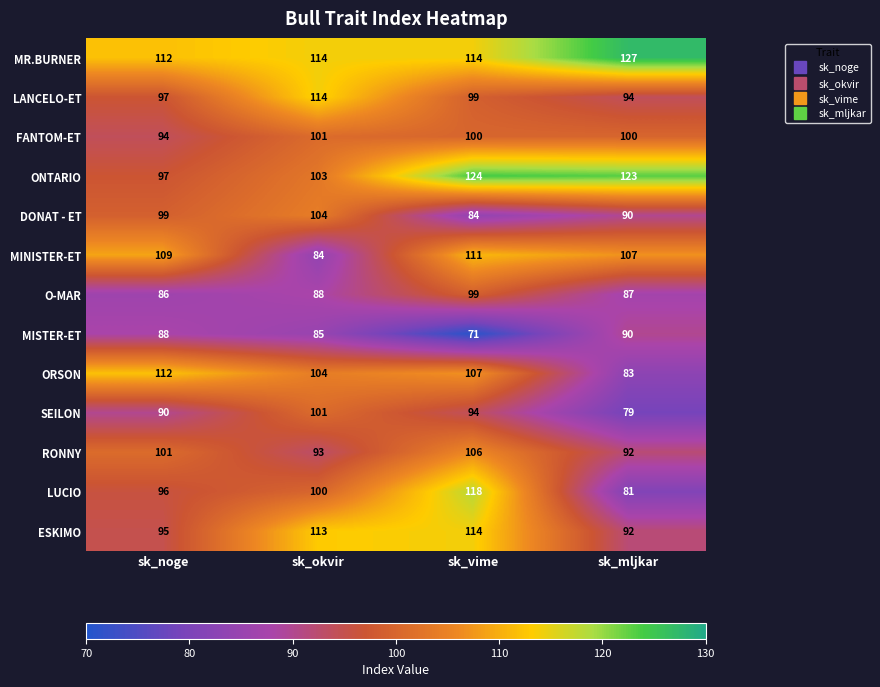

True or false: ORSON has a value of 186 at sk_vime.

False